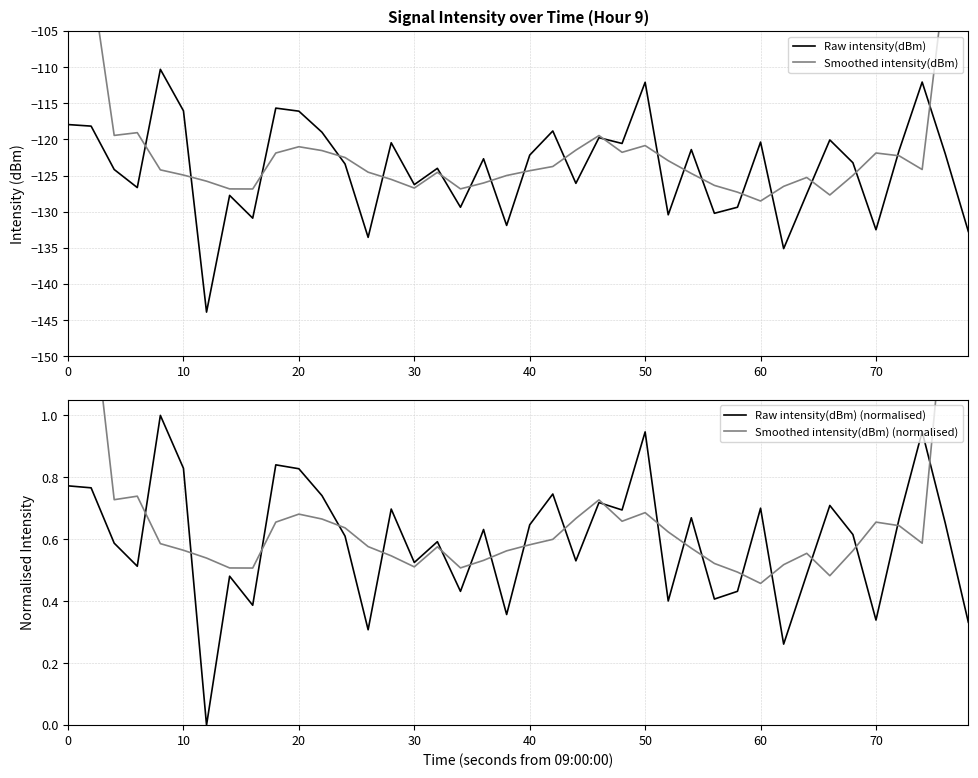

What is the highest value of the Raw intensity(dBm) series?

-110.3